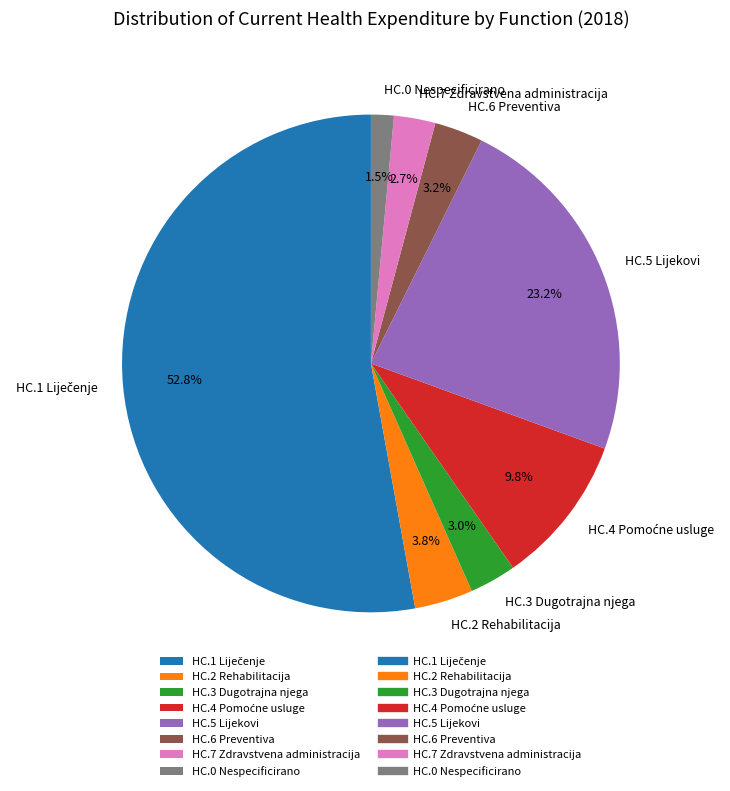

Which has a higher value, HC.3 Dugotrajna njega or HC.0 Nespecificirano?

HC.3 Dugotrajna njega